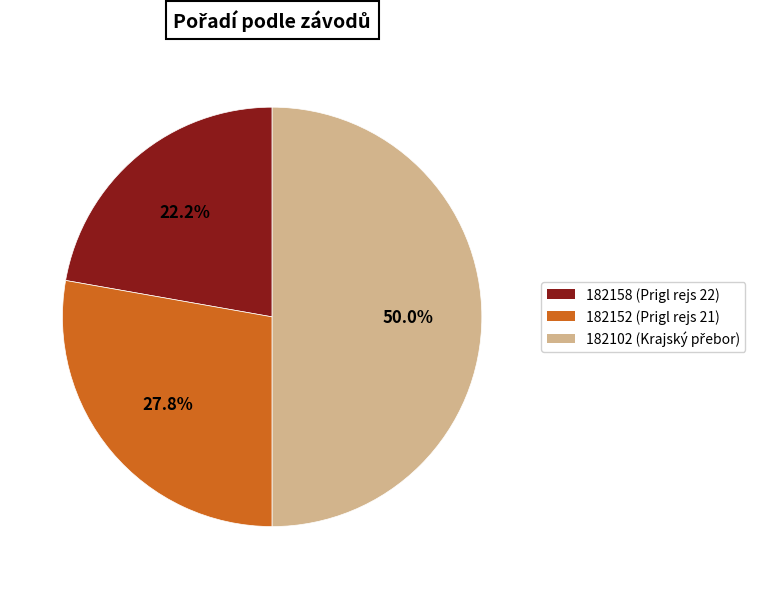

Between 182152 and 182102, which is larger?

182102